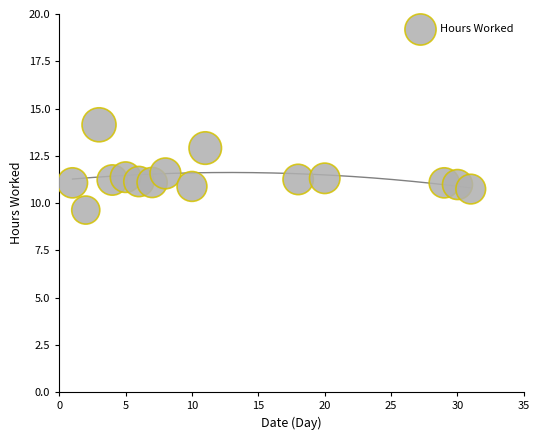

What is the range of X values (max minus min)?

30.0